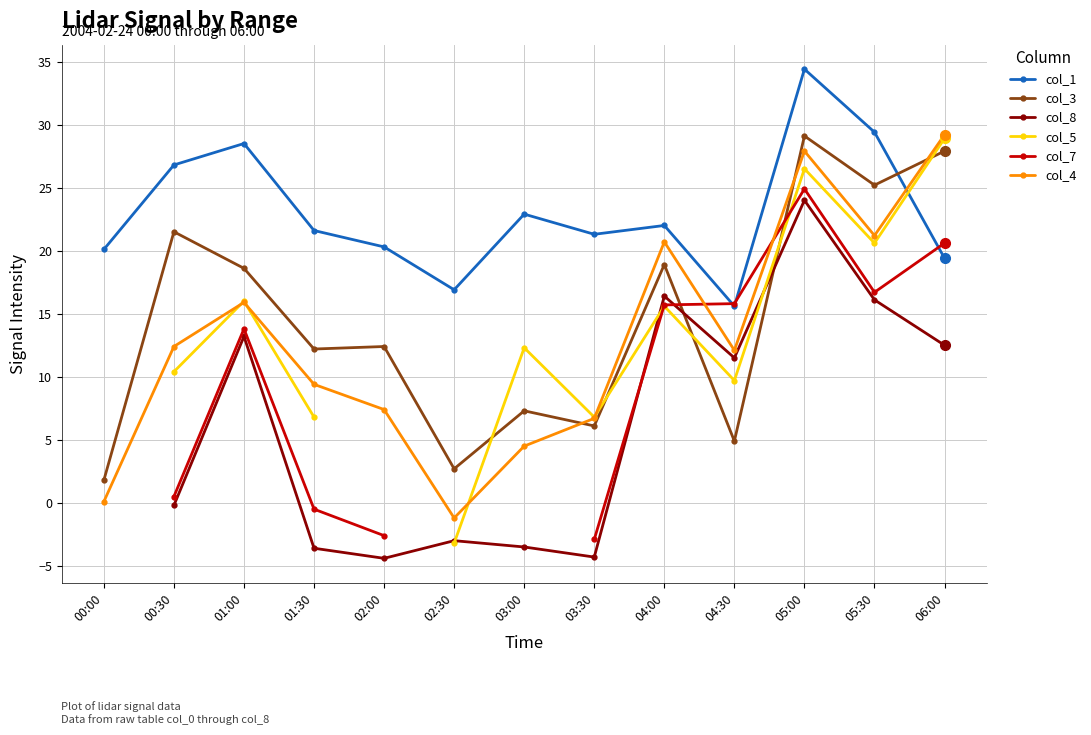

What is the sum of all col_3 values?

188.6